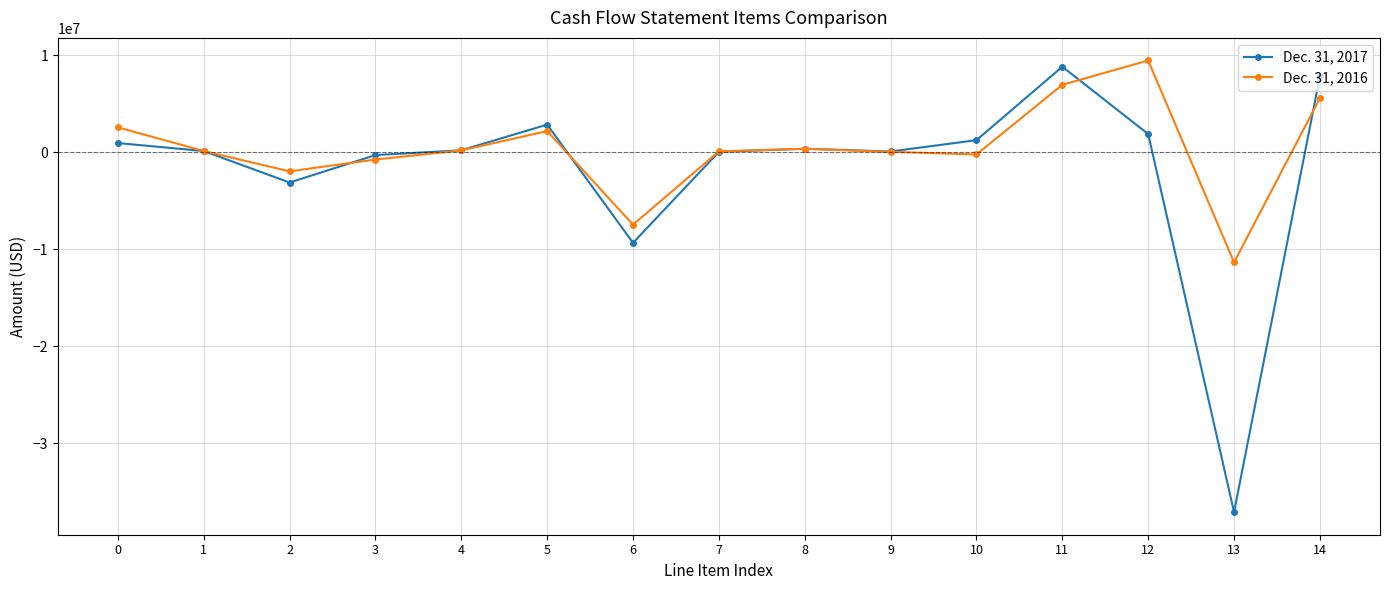

True or false: Dec. 31, 2016 has more than 1 points higher than both neighbors.

True